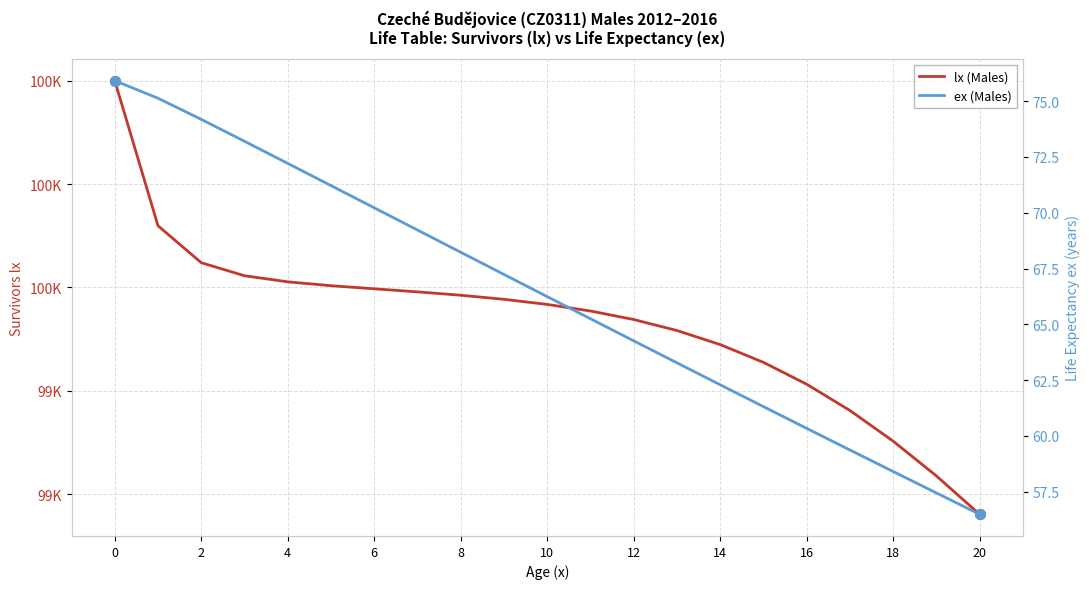

What is the value of the lx (Males) point at the 8th from the left?

99591.4